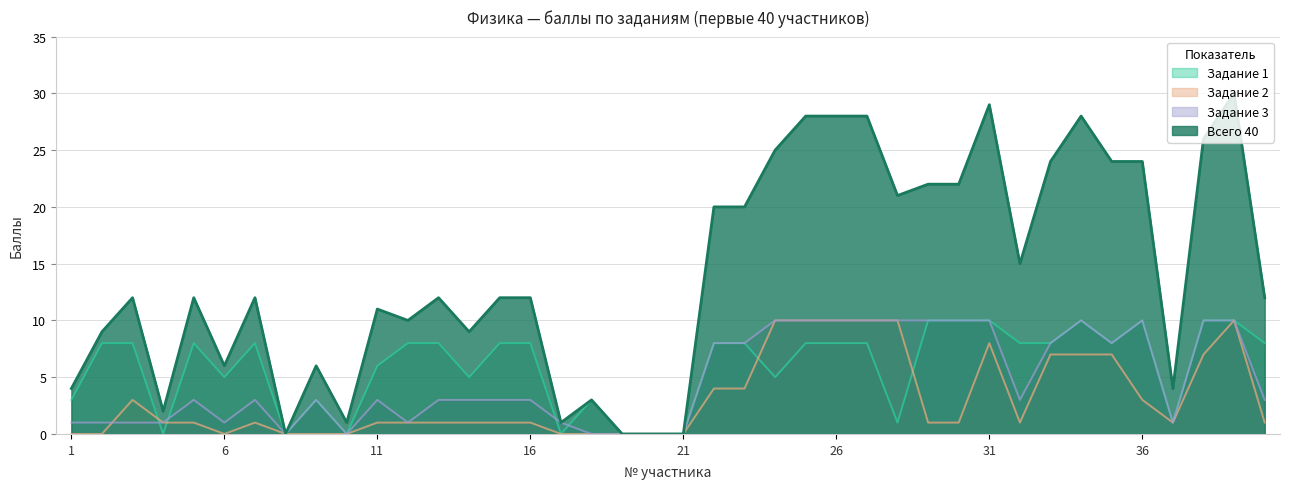

What are all the series names shown in the legend?

Задание 1, Задание 2, Задание 3, Всего 40